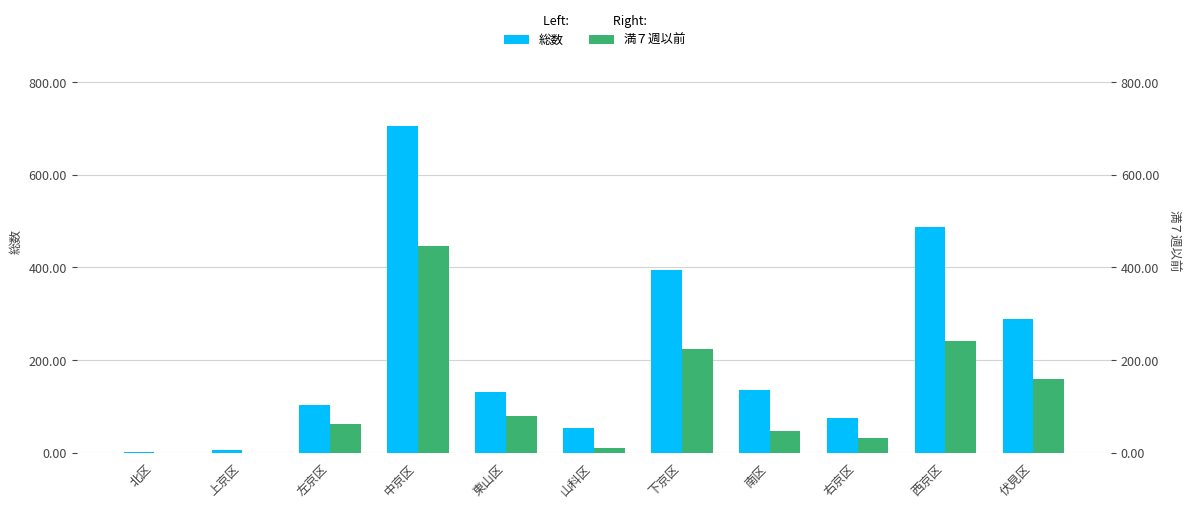

Between 左京区 and 下京区, which series saw the biggest shift?

総数